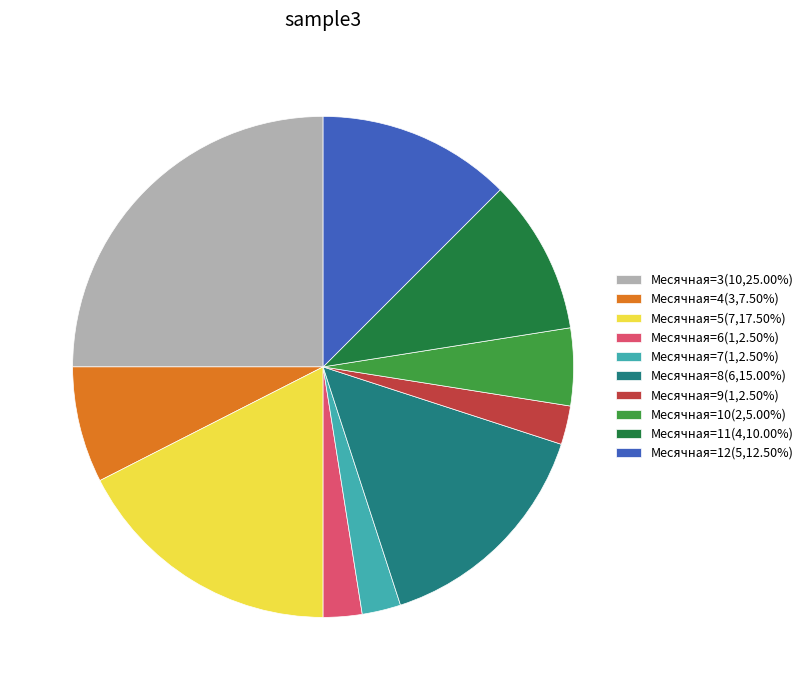

Approximately how many times larger is the value at Месячная=4(3,7.50%) compared to Месячная=3(10,25.00%)?

0.3